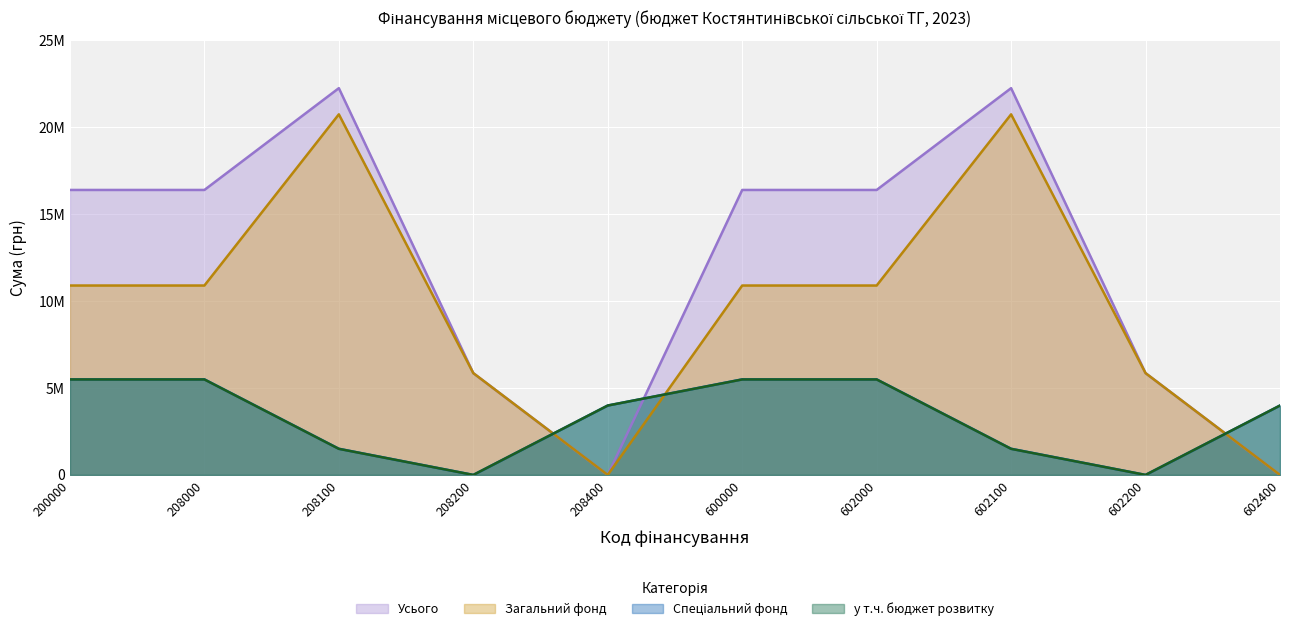

What is the value of the у т.ч. бюджет розвитку point at the 6th from the left?

5493202.0